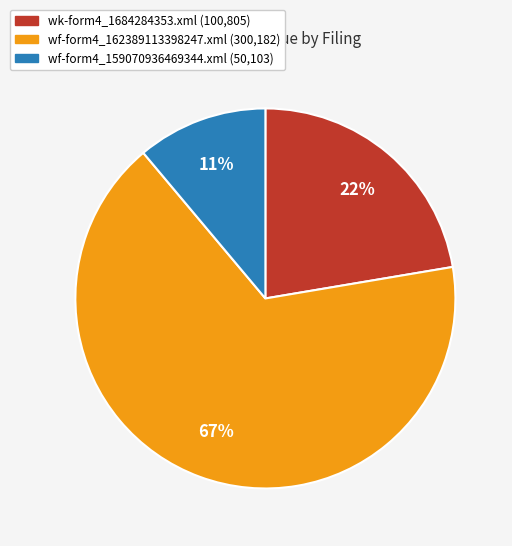

Which category has the biggest portion of the pie?

wf-form4_162389113398247.xml